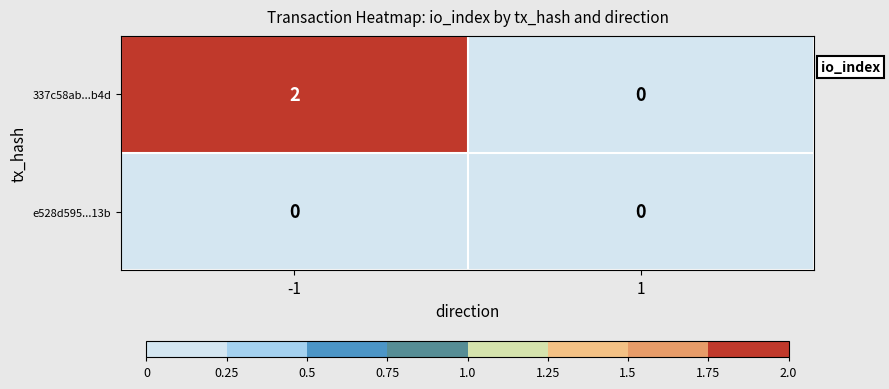

Reading right to left, list all the values displayed in this chart.

337c58ab...b4d: 1=0	-1=2
e528d595...13b: 1=0	-1=0